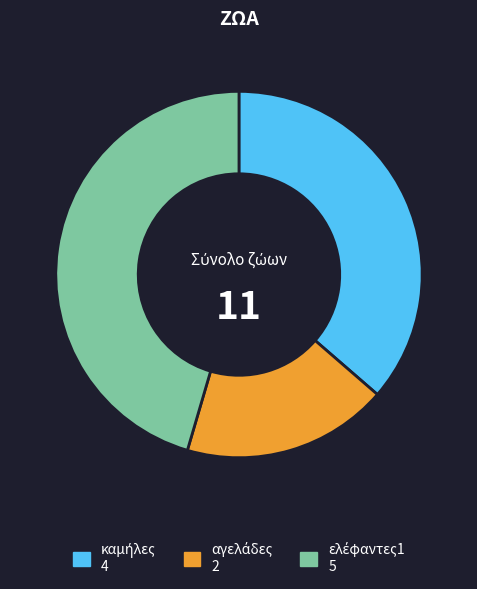

How many segments does this pie chart have?

3